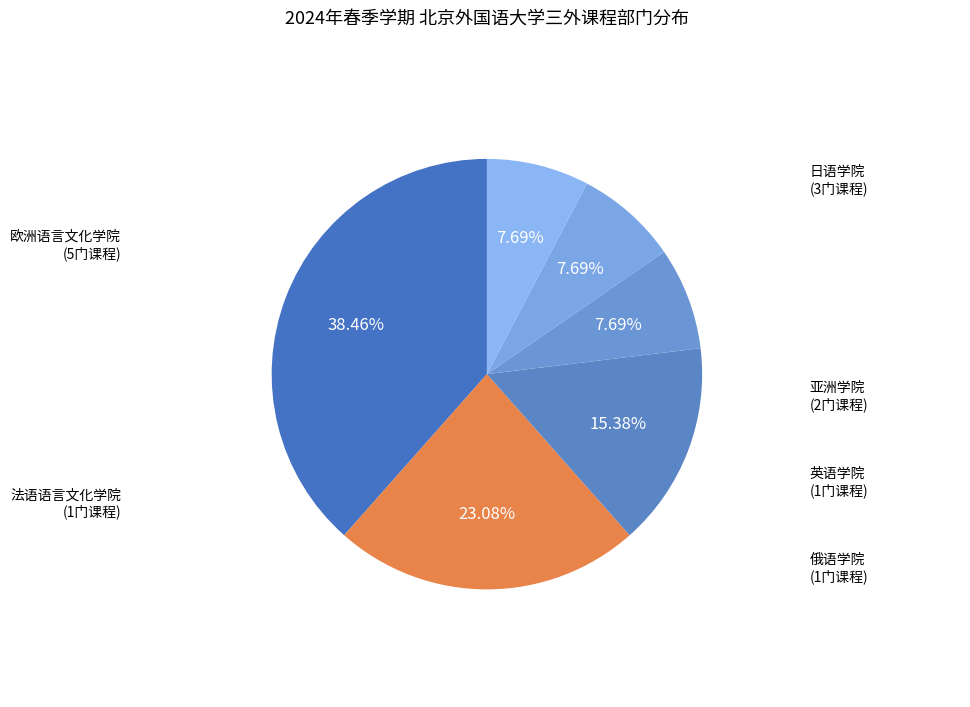

Count the number of slices in the pie.

6